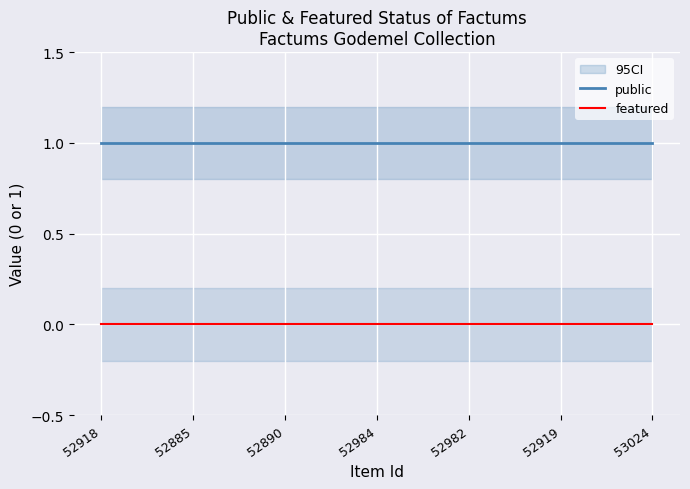

Is it true that public equals 0 at 52919?

False